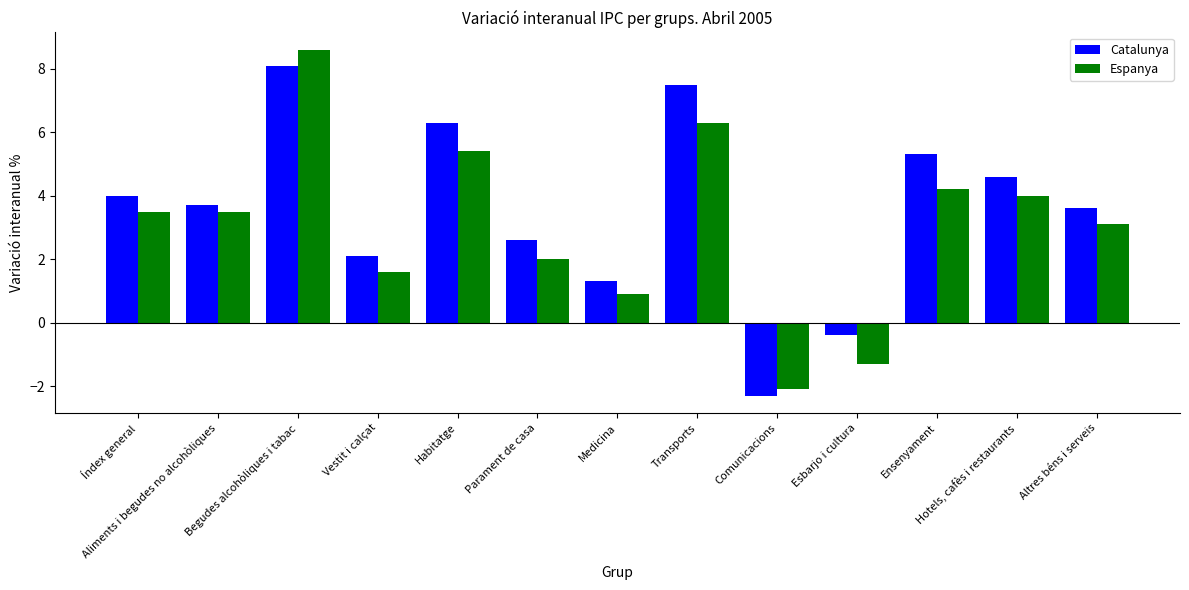

What are all the series names shown in the legend?

Catalunya, Espanya